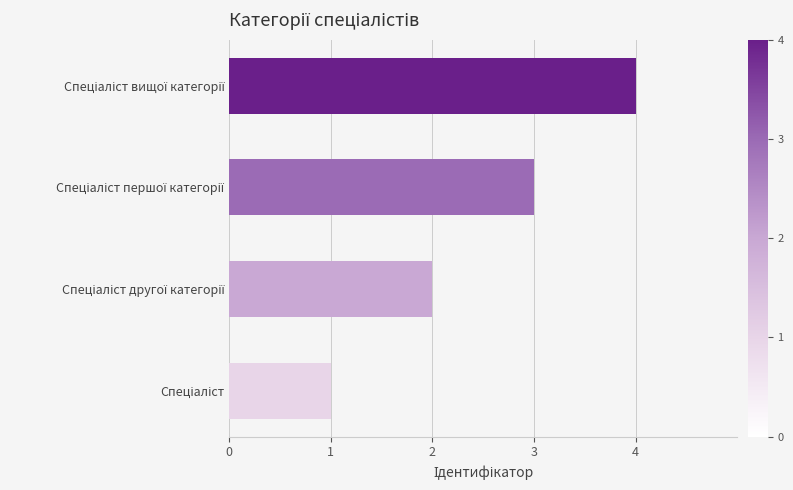

What is the sum of all values?

10